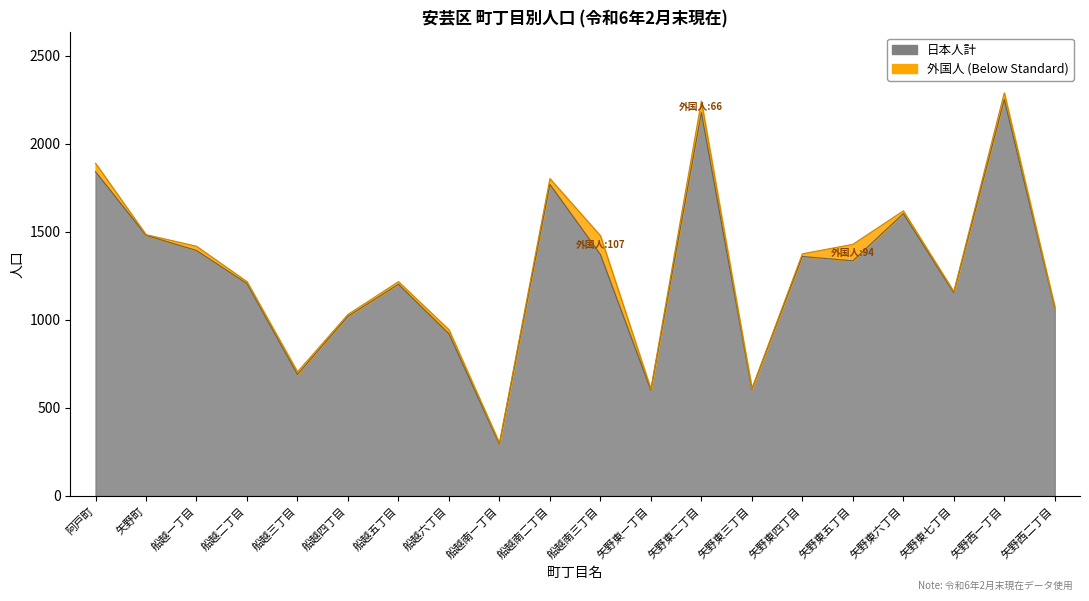

Rank the categories by 総数 value from lowest to highest.

船越南一丁目, 矢野東一丁目, 矢野東三丁目, 船越三丁目, 船越六丁目, 船越四丁目, 矢野西二丁目, 矢野東七丁目, 船越二丁目, 船越五丁目, 矢野東四丁目, 船越一丁目, 矢野東五丁目, 船越南三丁目, 矢野町, 矢野東六丁目, 船越南二丁目, 阿戸町, 矢野東二丁目, 矢野西一丁目